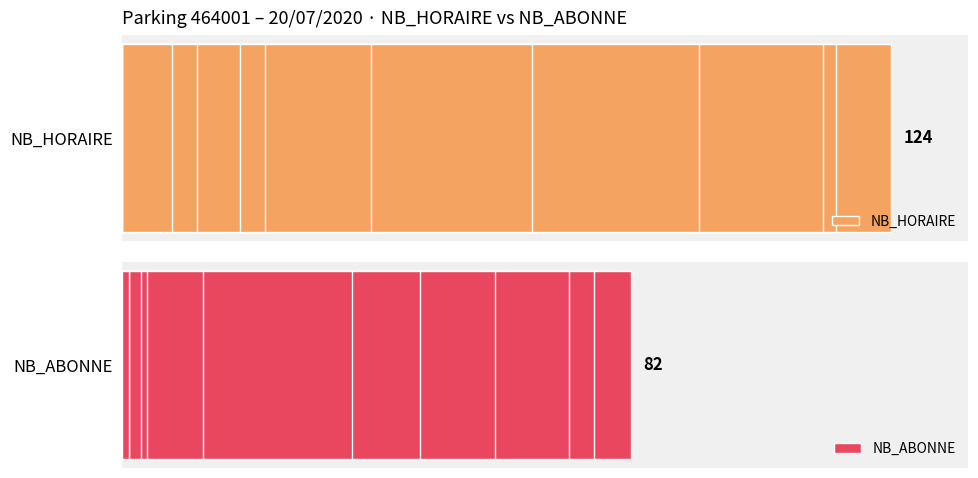

What are all the series names shown in the legend?

NB_HORAIRE, NB_ABONNE